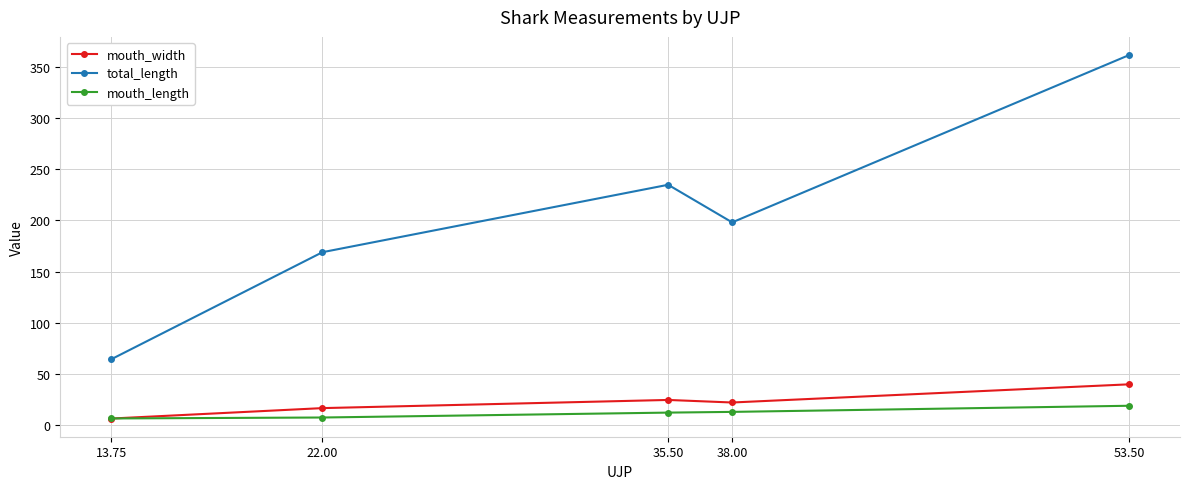

What is the difference between the mouth_length values at 38.00 and 53.50?

6.0